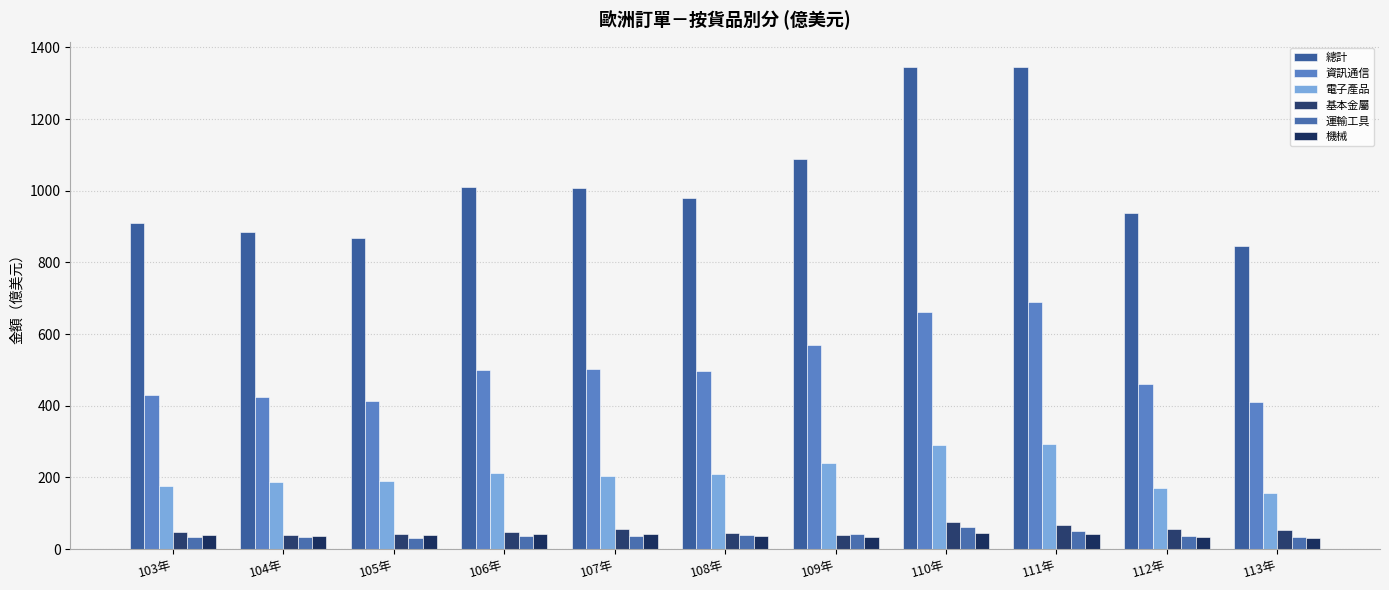

What is the total value across all series at 112年?

1698.6